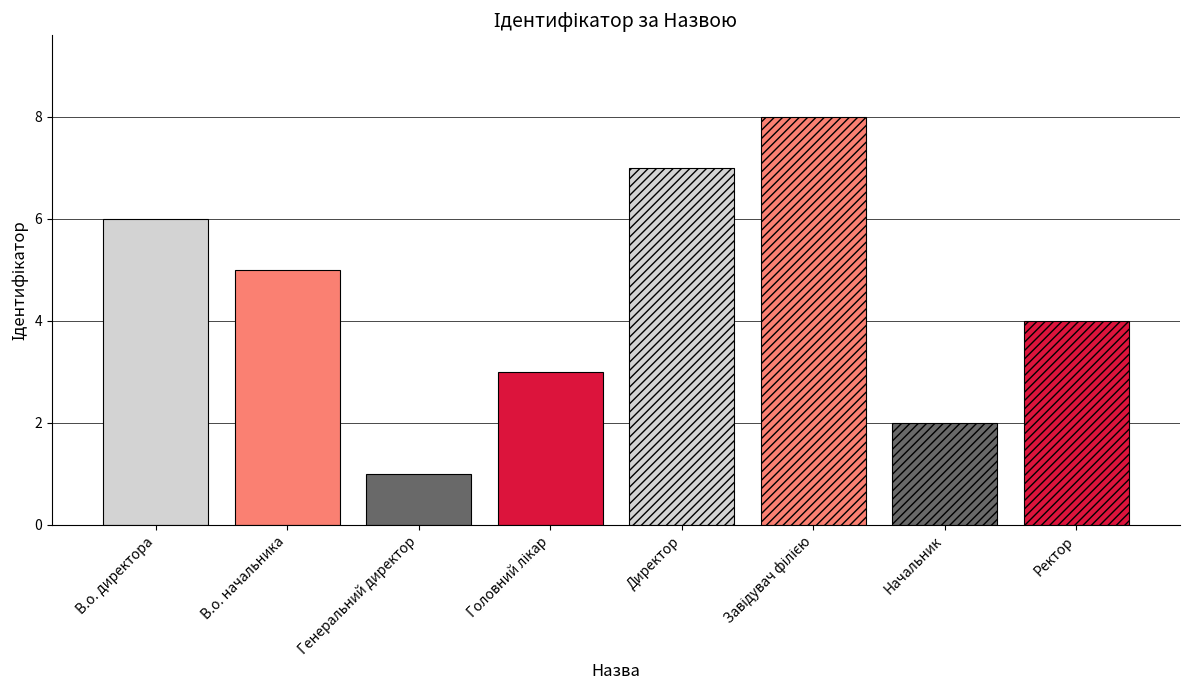

List the labels in order of value, largest first.

Завідувач філією, Директор, В.о. директора, В.о. начальника, Ректор, Головний лікар, Начальник, Генеральний директор